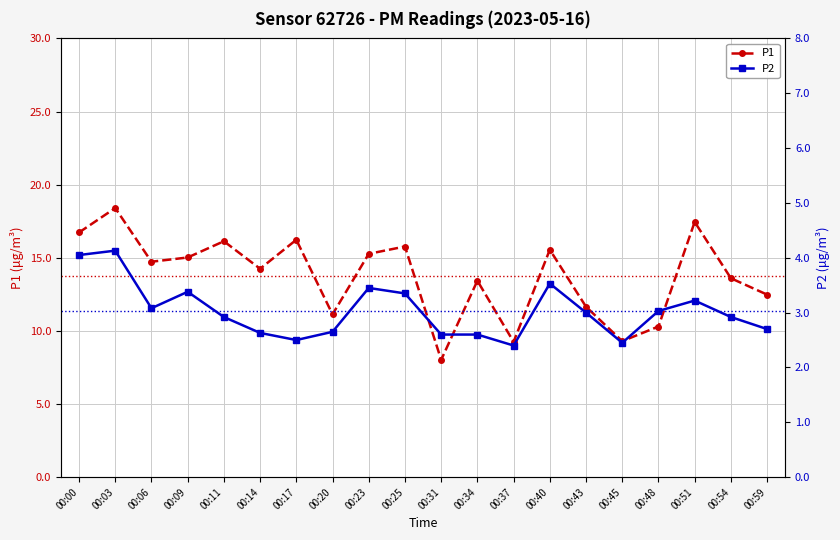

The value of P1 at 00:23 is 15.3. True or false?

True